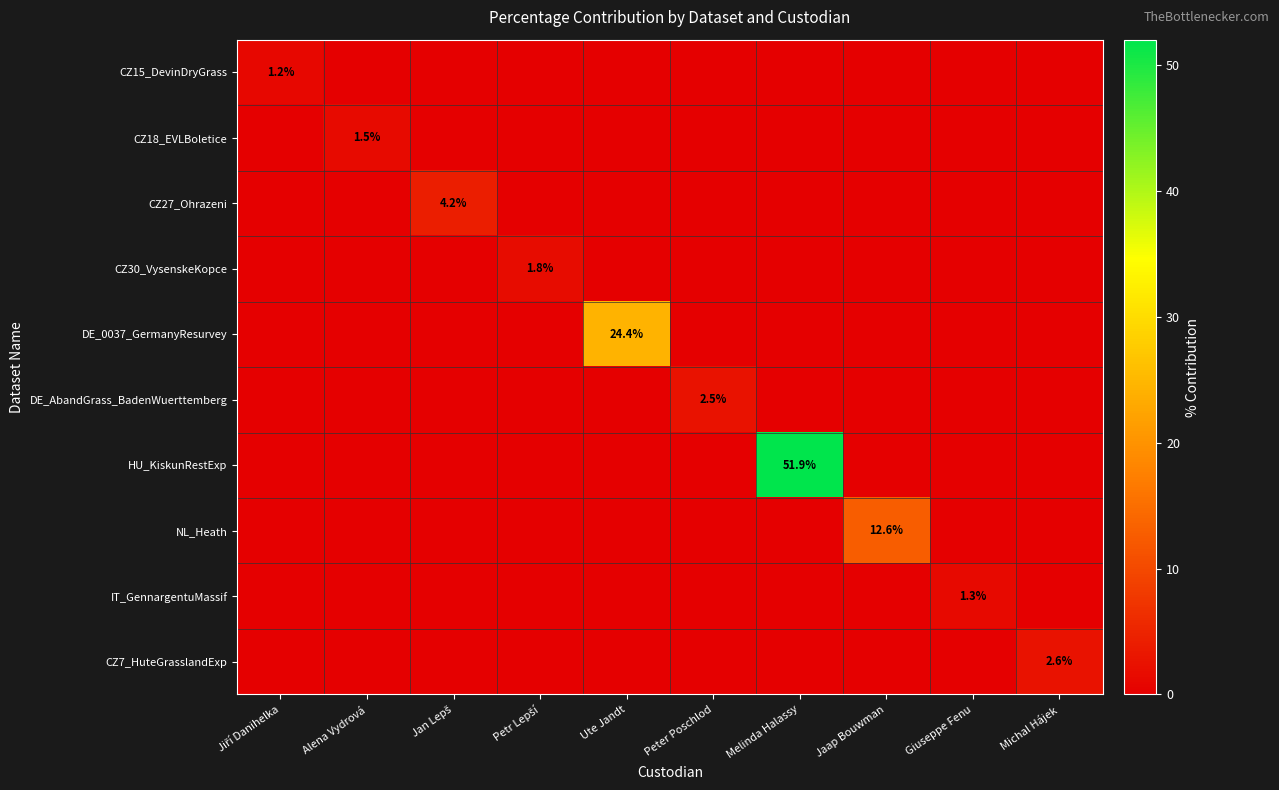

The NL_Heath series shows 3.4 at Jaap Bouwman. True or false?

False